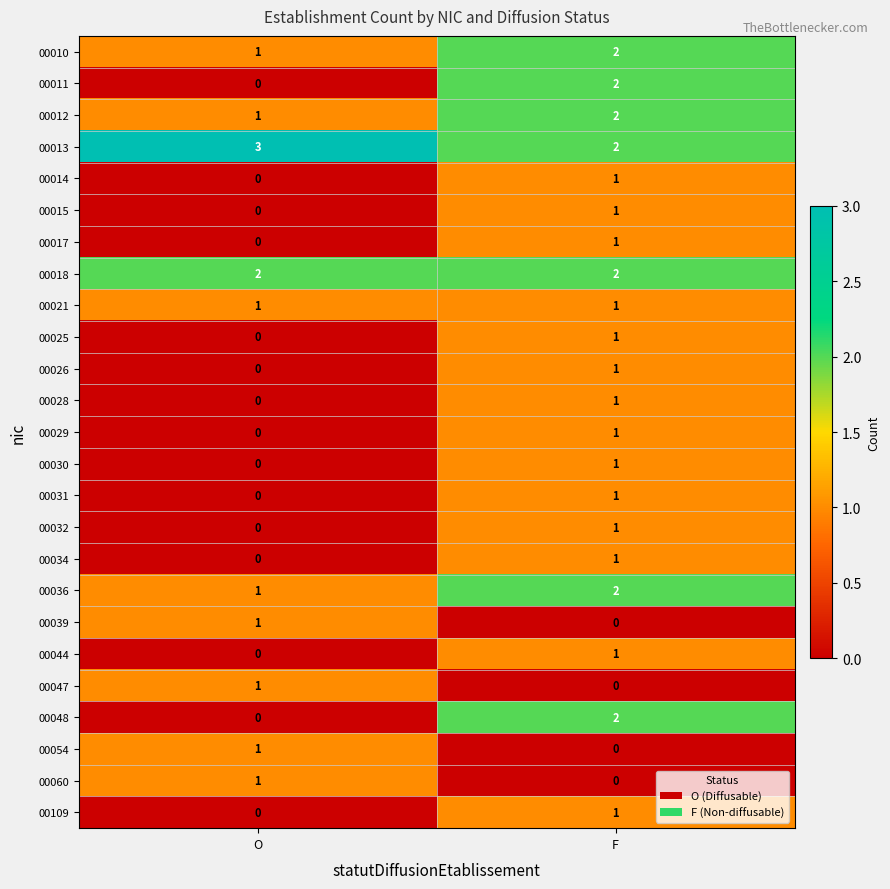

Rank the categories by 00014 value from highest to lowest.

F, O